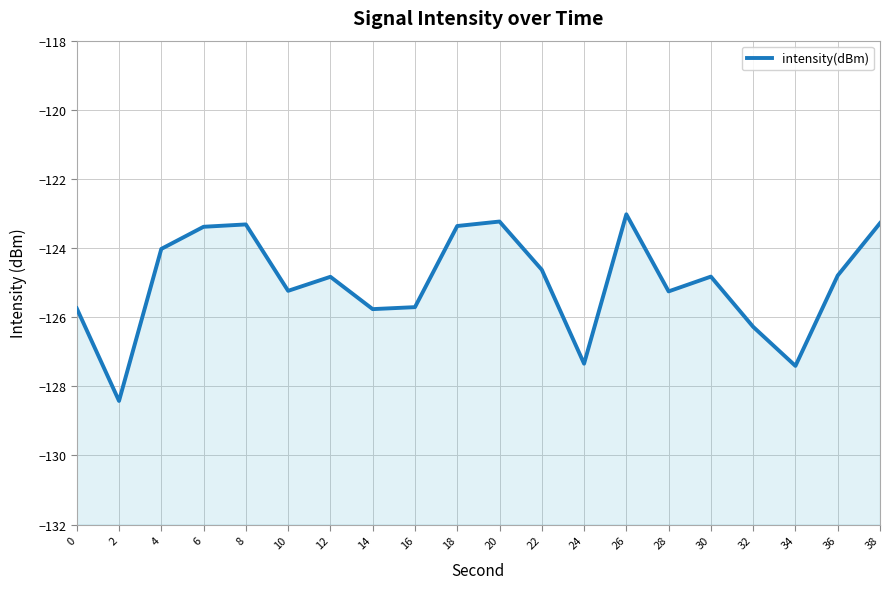

Reading left to right, transcribe all the data shown in this chart.

-125.7	-128.4	-124.0	-123.4	-123.3	-125.2	-124.8	-125.8	-125.7	-123.4	-123.2	-124.6	-127.3	-123.0	-125.3	-124.8	-126.3	-127.4	-124.8	-123.3